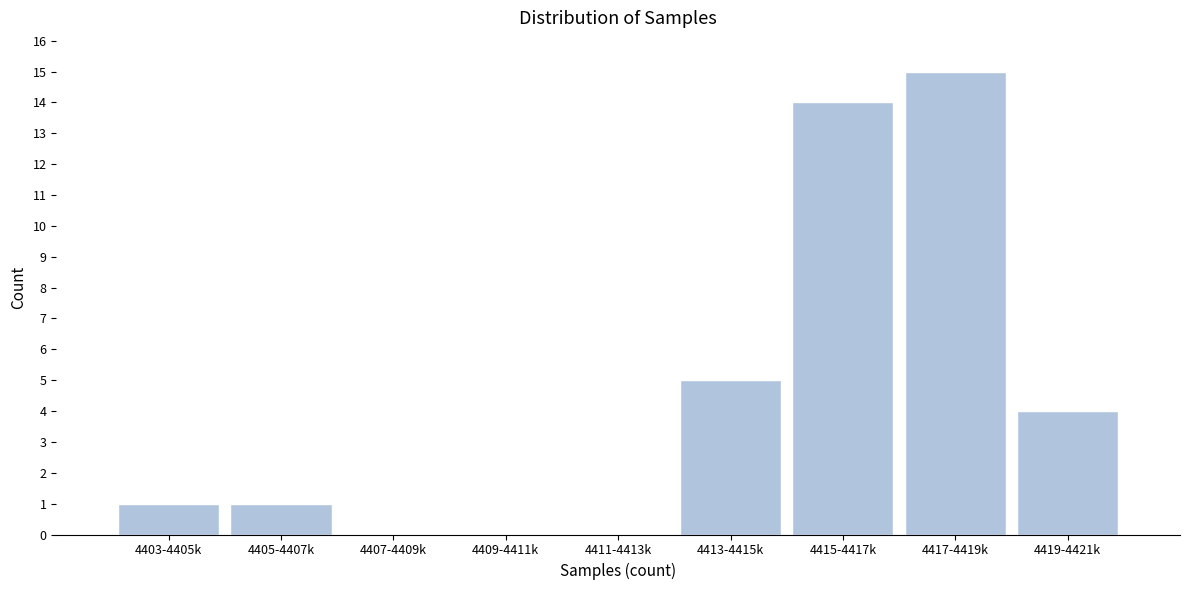

Reading right to left, transcribe all the data shown in this chart.

4419-4421k=4	4417-4419k=15	4415-4417k=14	4413-4415k=5	4411-4413k=0	4409-4411k=0	4407-4409k=0	4405-4407k=1	4403-4405k=1